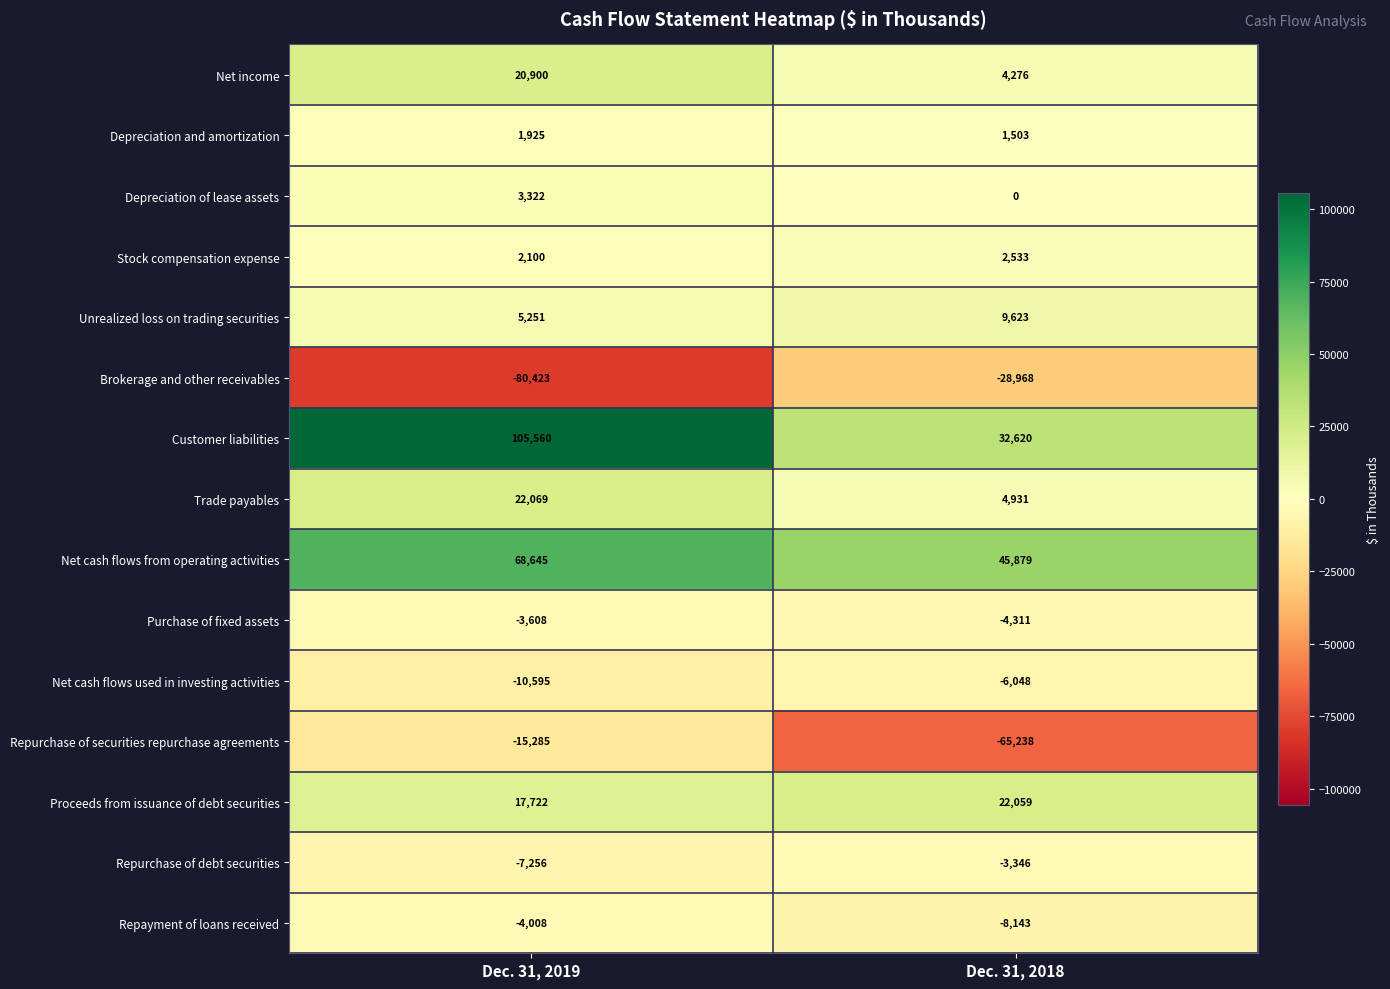

Reading left to right, extract all data points from this chart.

Net income: 20900	4276
Depreciation and amortization: 1925	1503
Depreciation of lease assets: 3322	0
Stock compensation expense: 2100	2533
Unrealized loss on trading securities: 5251	9623
Brokerage and other receivables: -80423	-28968
Customer liabilities: 105560	32620
Trade payables: 22069	4931
Net cash flows from operating activities: 68645	45879
Purchase of fixed assets: -3608	-4311
Net cash flows used in investing activities: -10595	-6048
Repurchase of securities repurchase agreements: -15285	-65238
Proceeds from issuance of debt securities: 17722	22059
Repurchase of debt securities: -7256	-3346
Repayment of loans received: -4008	-8143